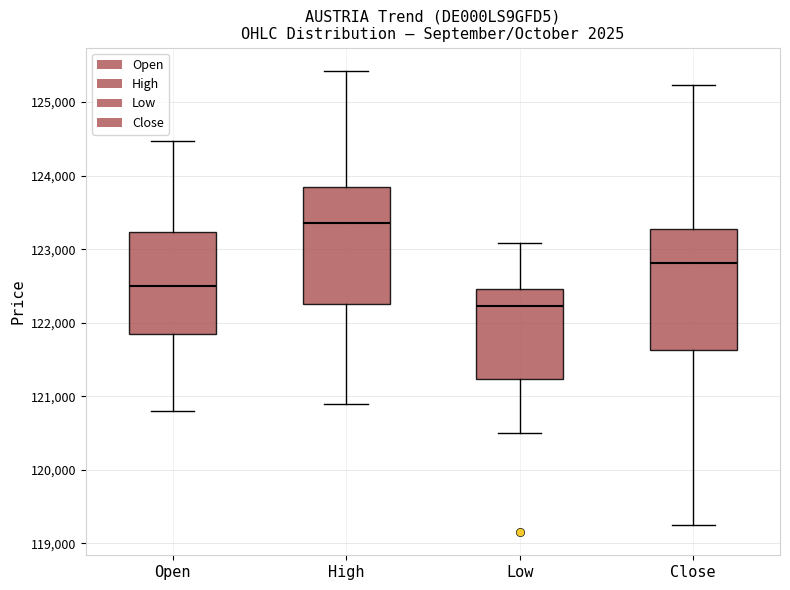

Reading left to right, read every box against the y-axis: the position of its median line, the range the box covers, and the ends of its whiskers. The values are not printed on the chart, so give them approximately, as read against the axis.

Open: median 122500, box 121800 to 123200, whiskers 120800 to 124500
High: median 123400, box 122300 to 123900, whiskers 120900 to 125400
Low: median 122200, box 121200 to 122500, whiskers 120500 to 123100
Close: median 122800, box 121600 to 123300, whiskers 119200 to 125200